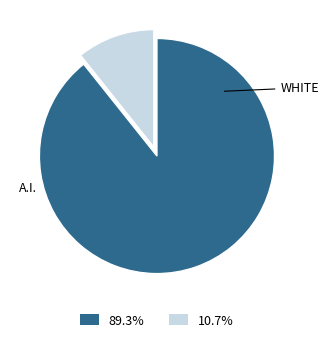

Does any single category account for the majority?

Yes